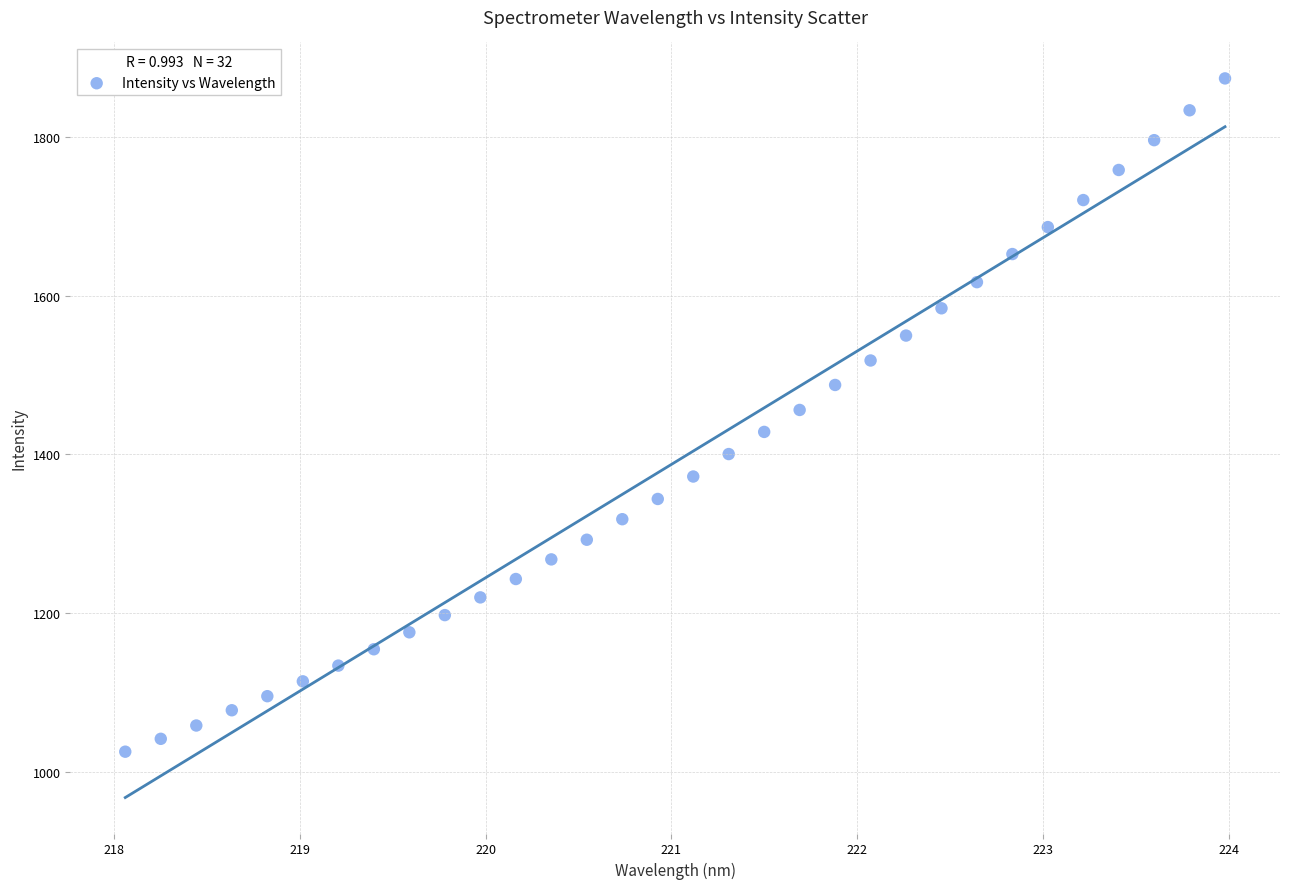

What is the range of X values (max minus min)?

5.9